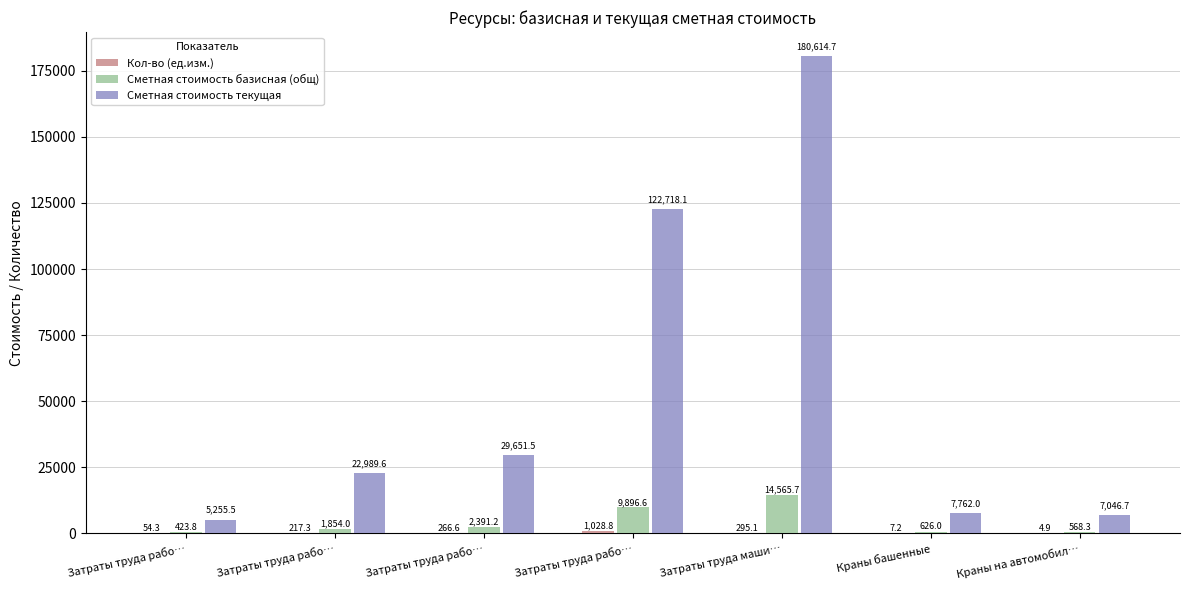

What is the label of the 7th bar from the left?

Краны на автомобил…